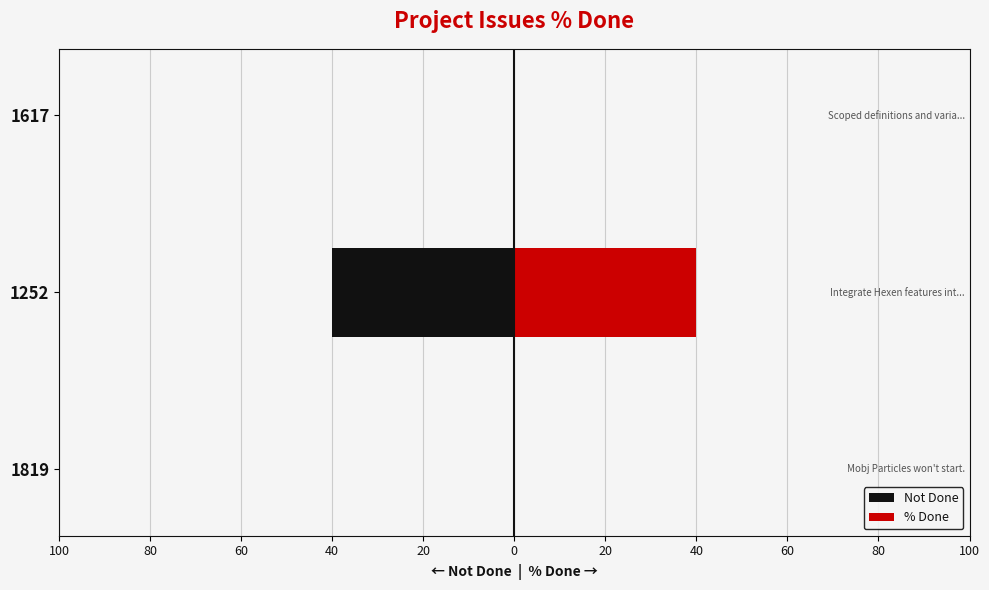

At how many categories does at least one series exceed 26?

1